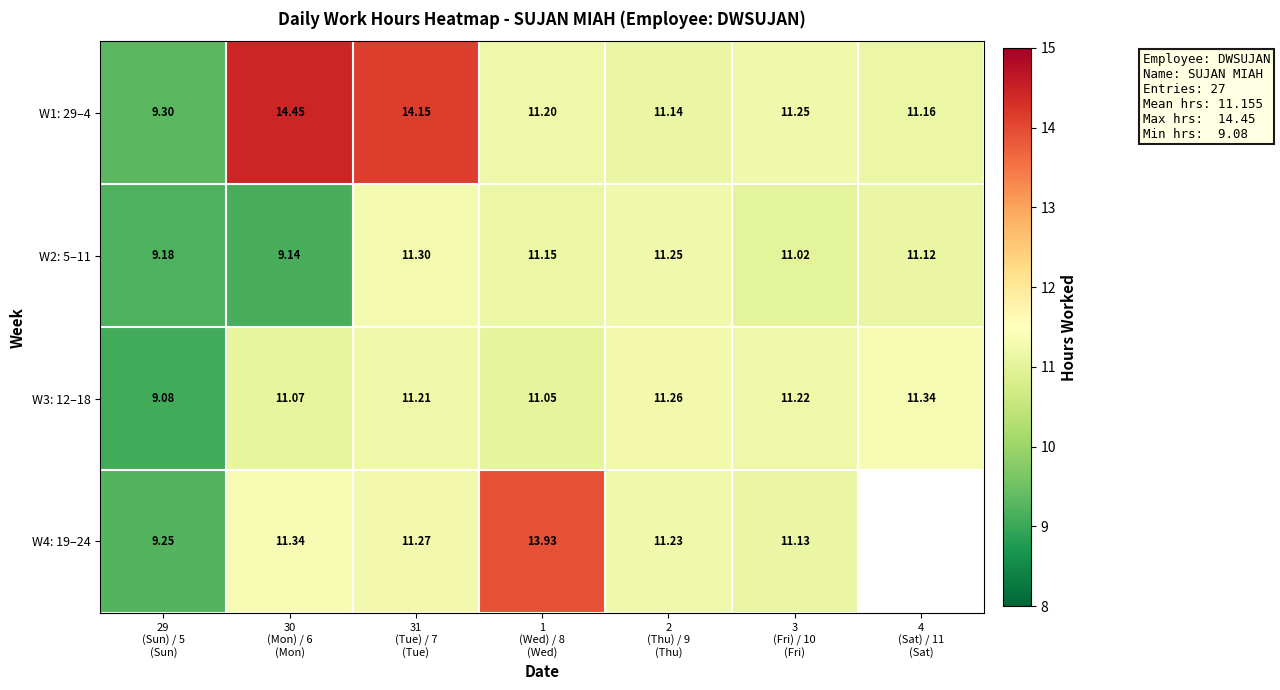

Rank the series by their maximum value, from highest to lowest.

W1: 29–4, W4: 19–24, W3: 12–18, W2: 5–11